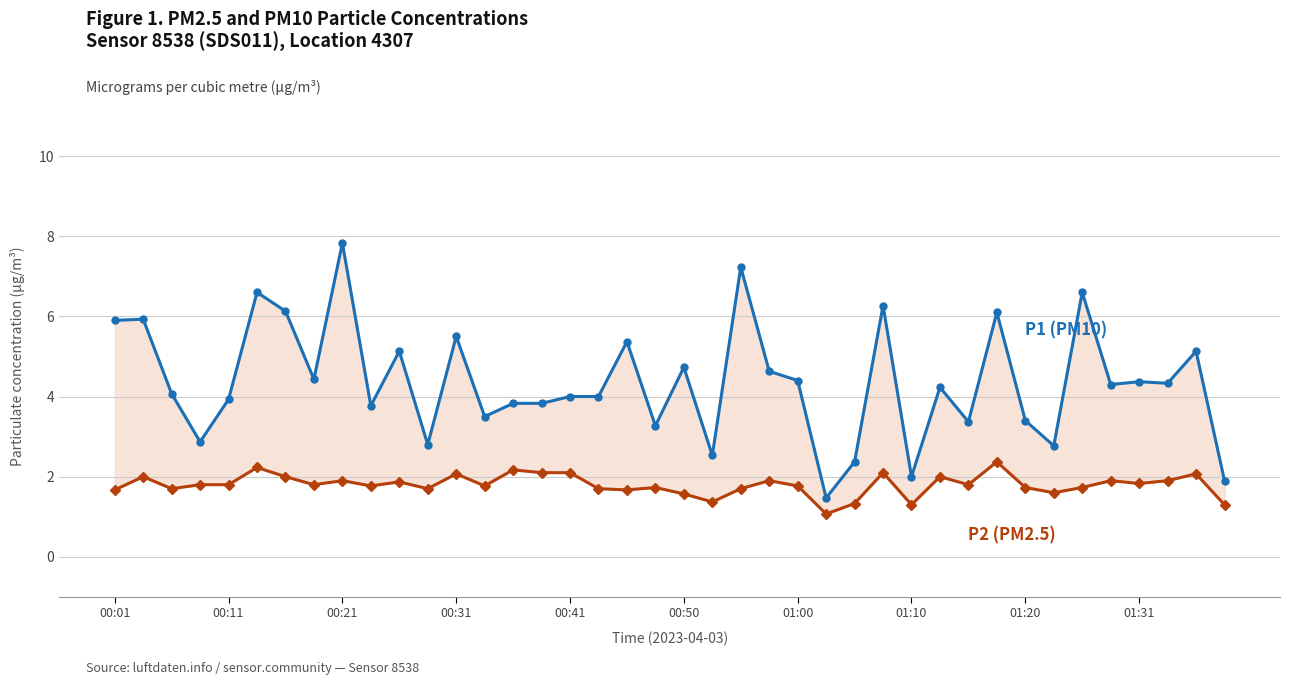

What is the highest value of the P2 (PM2.5) series?

2.4